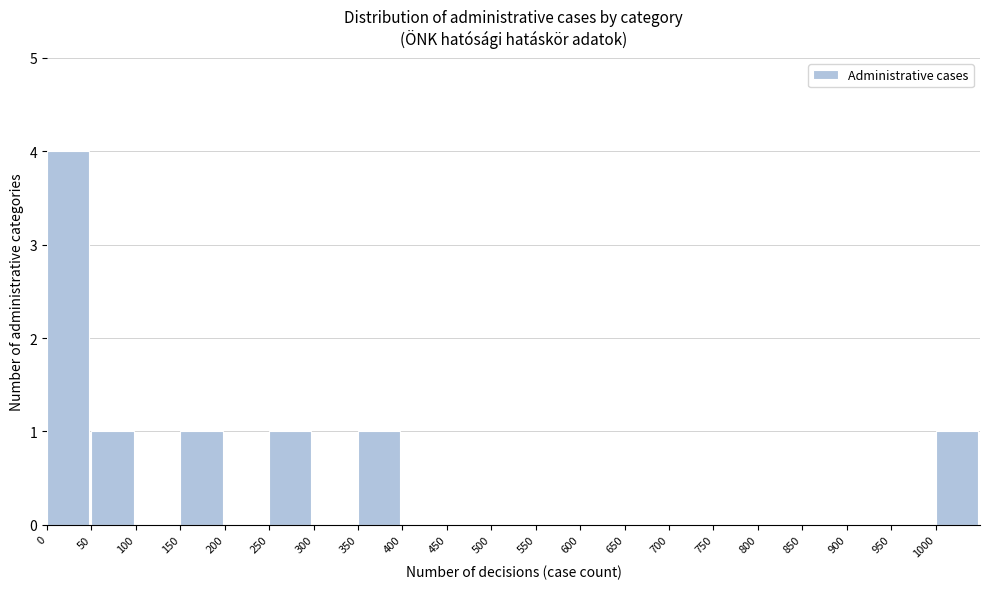

Reading left to right, list every bar in this chart as the range it spans on the x-axis followed by its height. The values are not printed on the chart, so give them approximately, as read against the axis.

0 to 50: 4
50 to 100: 1
100 to 150: 0
150 to 200: 1
200 to 250: 0
250 to 300: 1
300 to 350: 0
350 to 400: 1
400 to 450: 0
450 to 500: 0
500 to 550: 0
550 to 600: 0
600 to 650: 0
650 to 700: 0
700 to 750: 0
750 to 800: 0
800 to 850: 0
850 to 900: 0
900 to 950: 0
950 to 1000: 0
1000 to 1050: 1